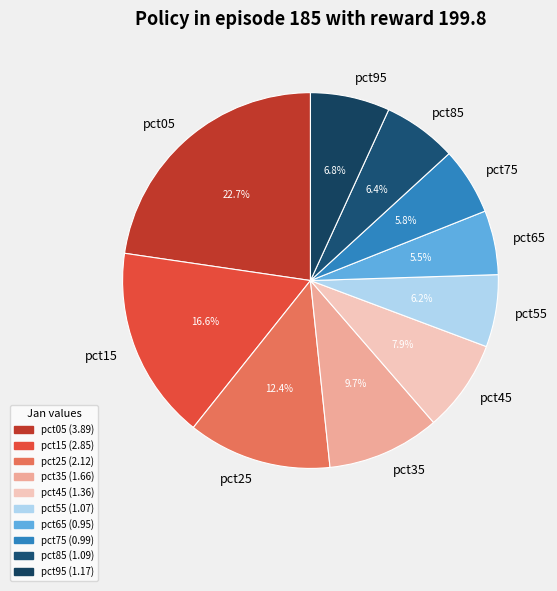

Which category has the biggest portion of the pie?

pct05